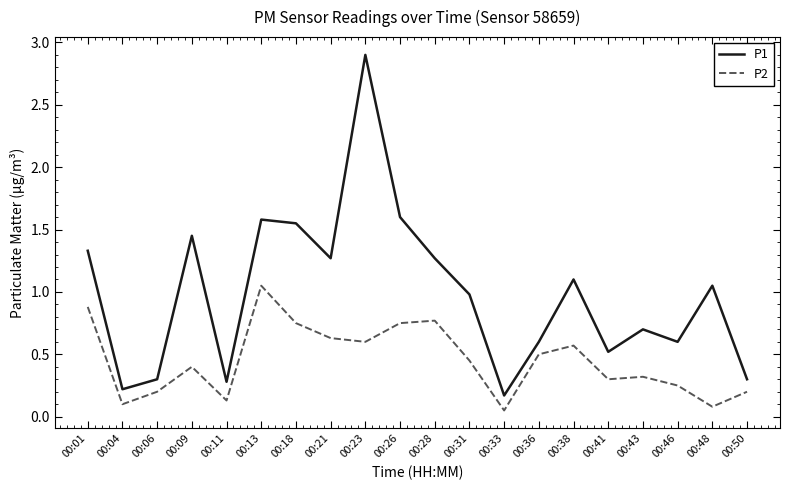

List the series in order of their peak value, highest first.

P1, P2